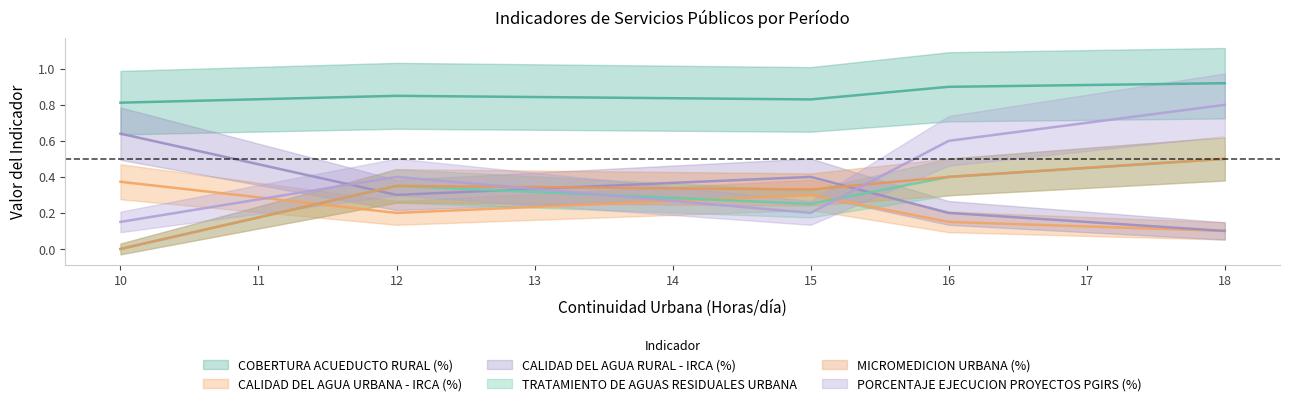

What is the maximum value for MICROMEDICION URBANA (%)?

0.5